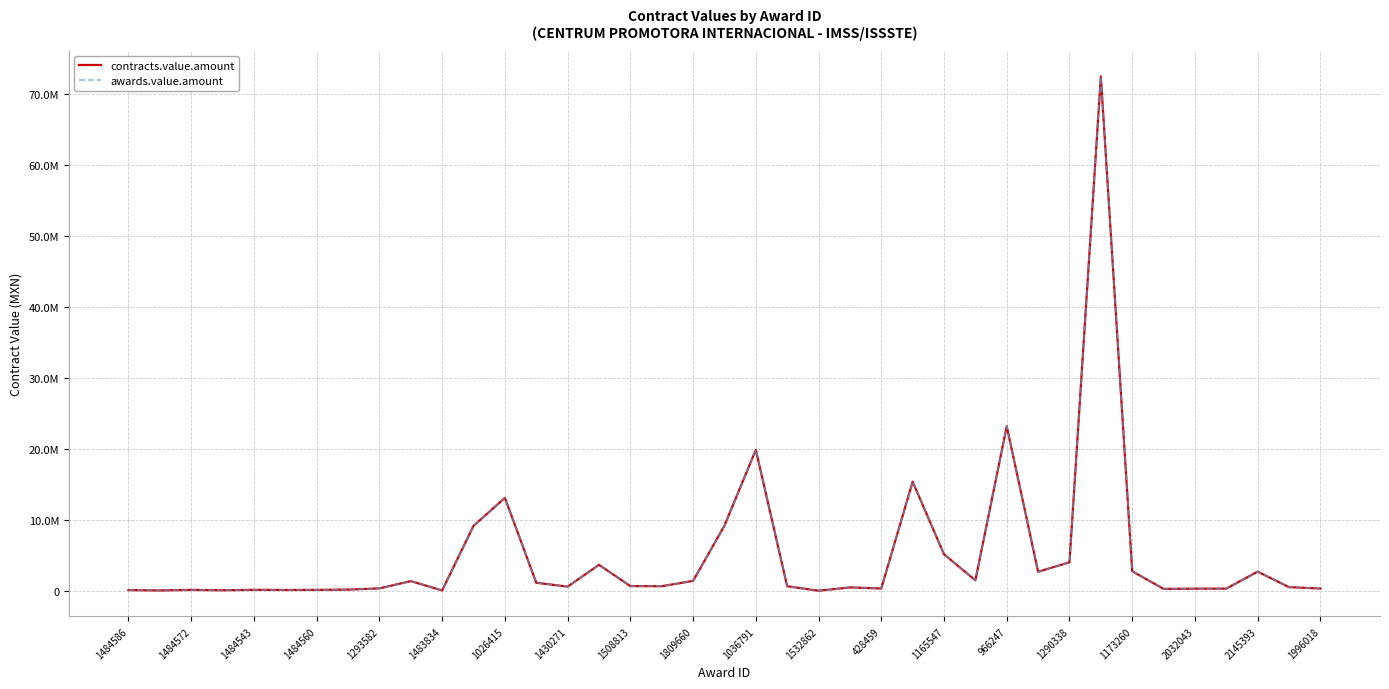

Is this an area chart (filled region under the line)?

No